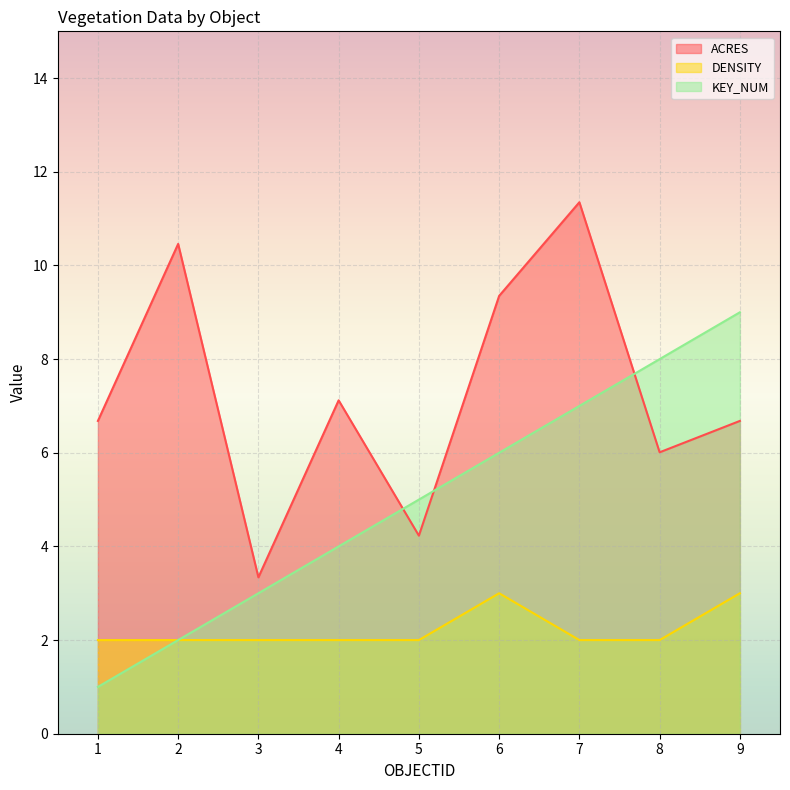

Rank the series by their maximum value, from lowest to highest.

DENSITY, KEY_NUM, ACRES